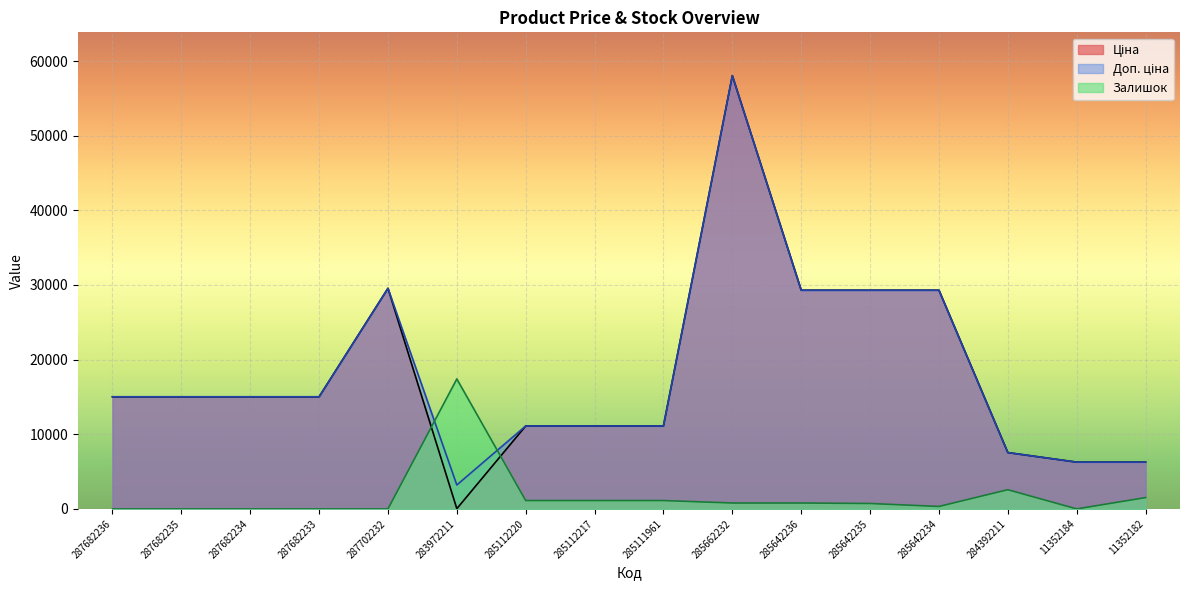

At which label does Ціна first exceed 15019?

287682236